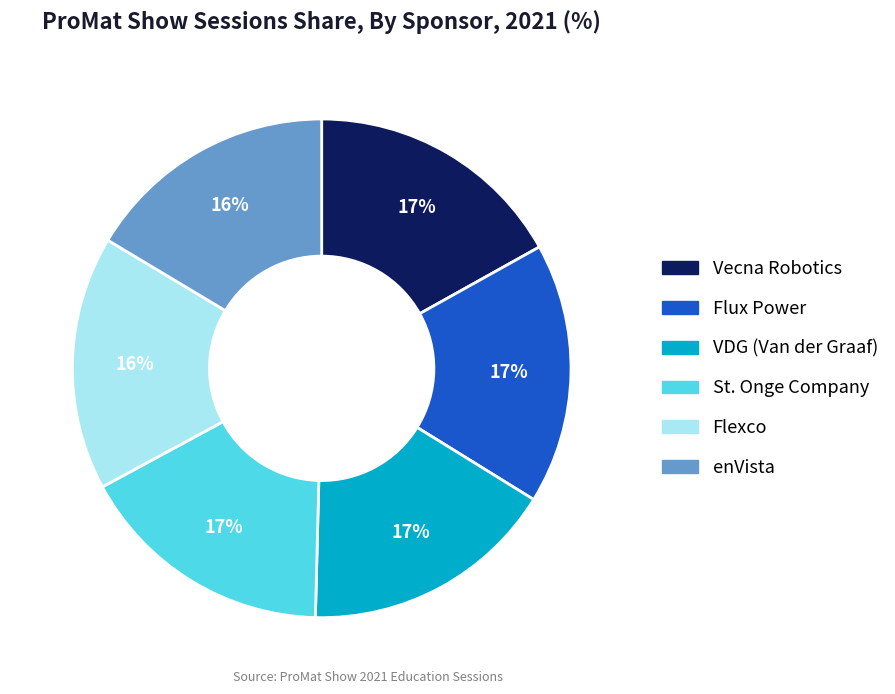

Count the number of slices in the pie.

6